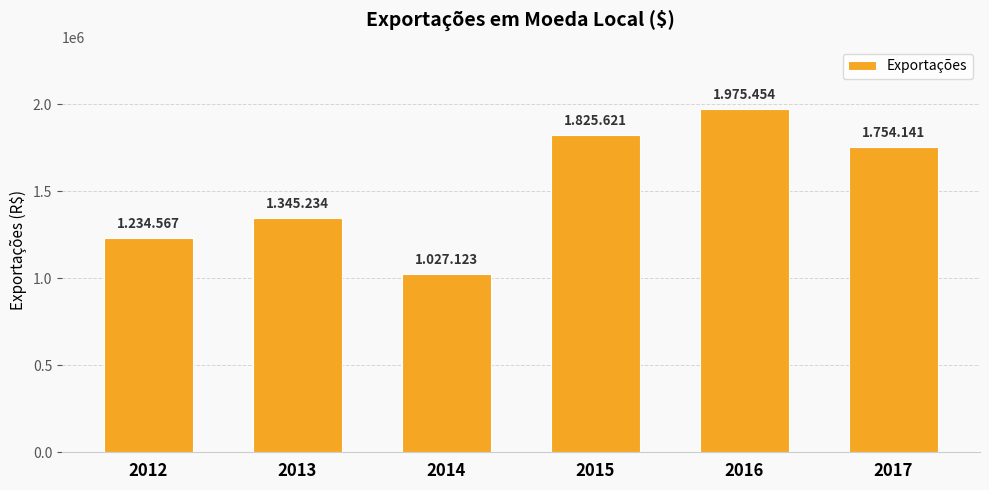

At which label is the value closest to 1501288?

2013